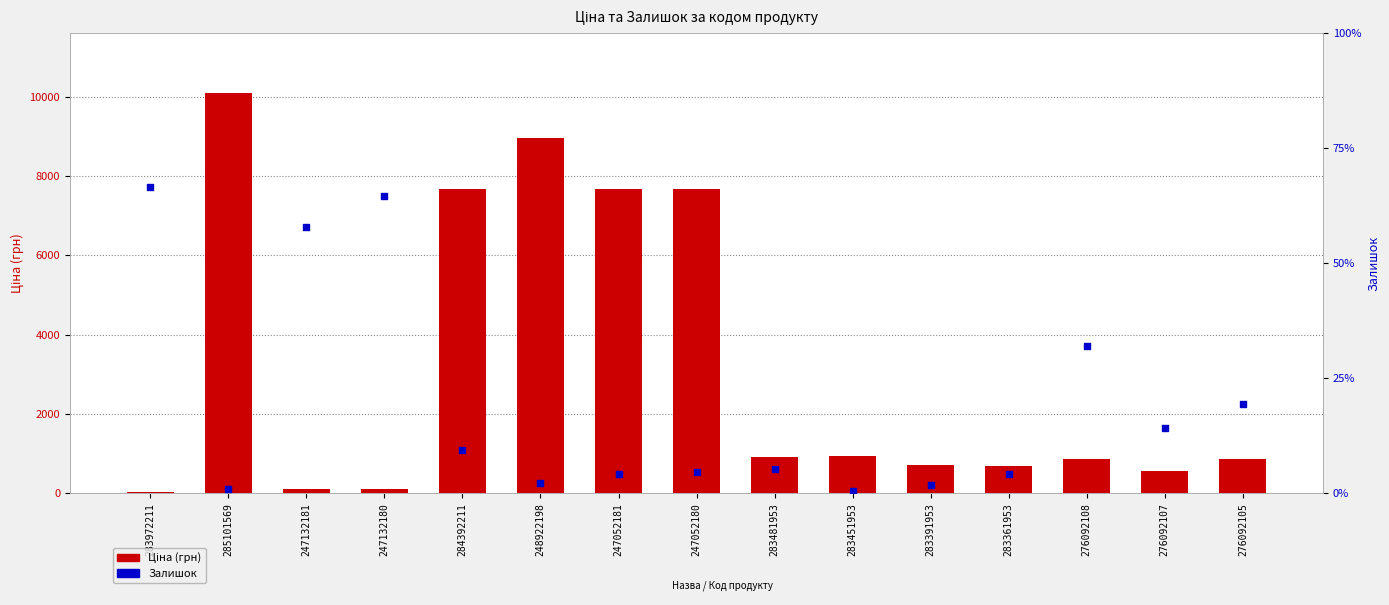

Which series reaches the maximum Y coordinate?

Ціна (грн)